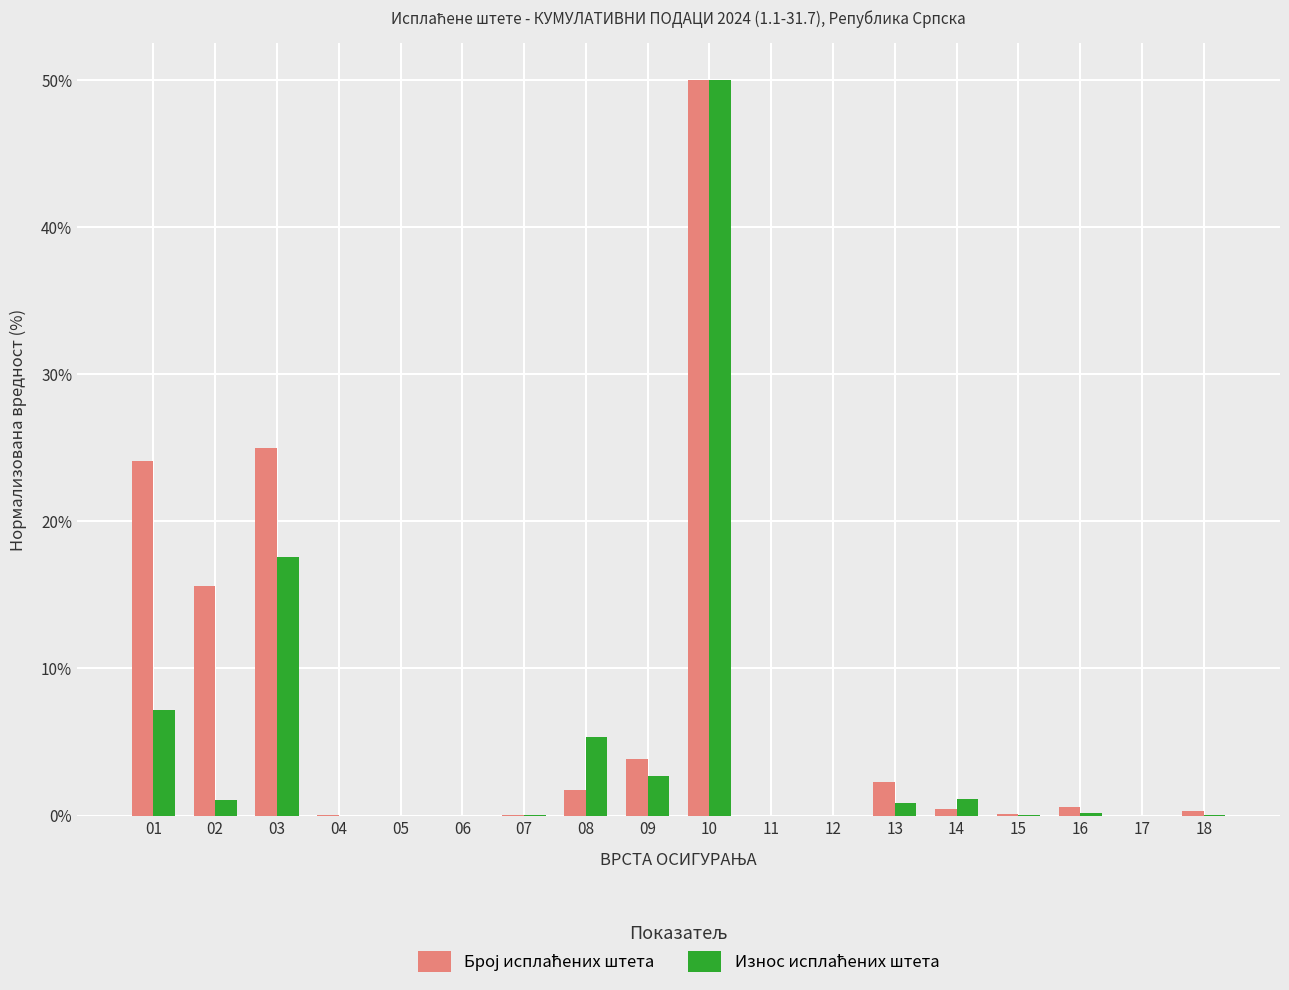

Which category has the highest value across all series?

10